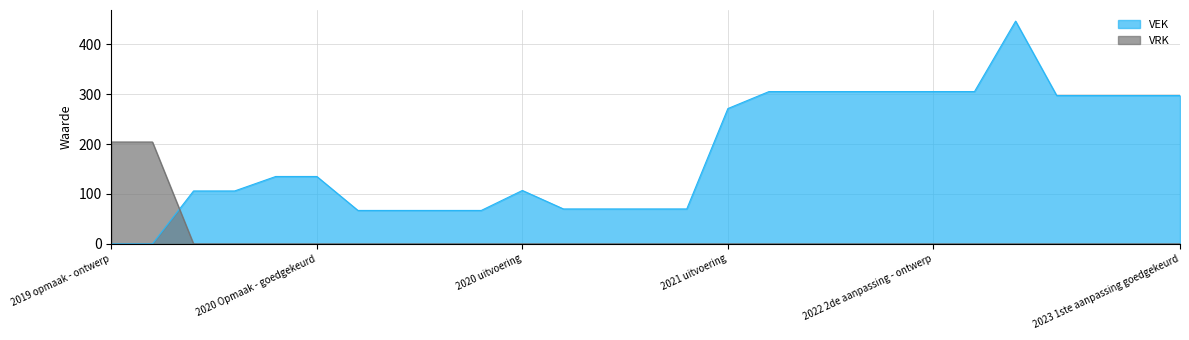

At how many categories does at least one series exceed 123?

16